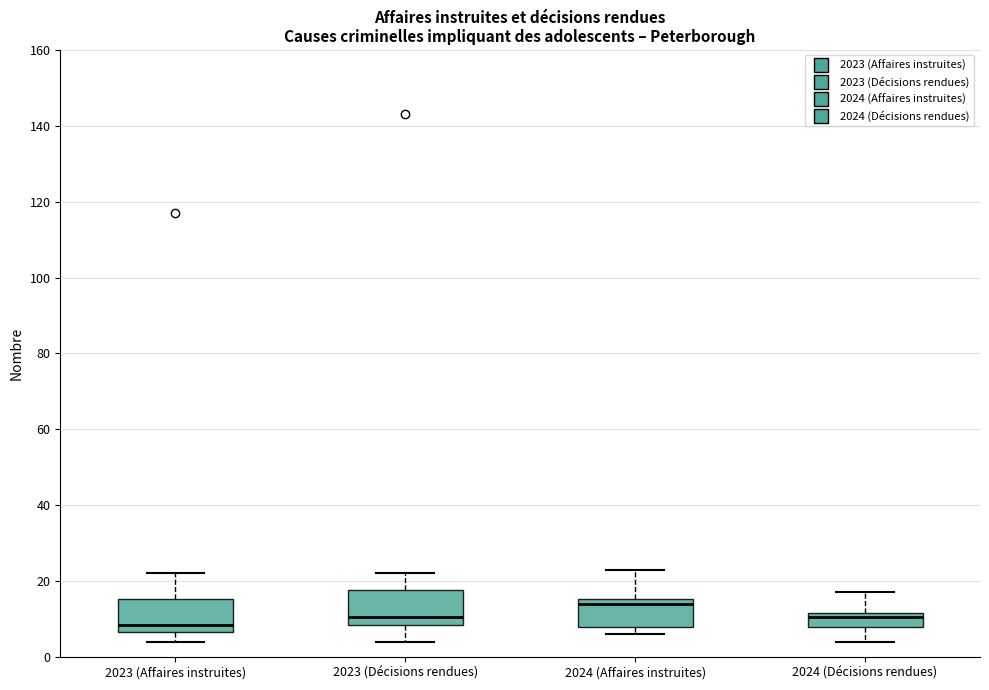

Which box has the lowest median line?

2023 (Affaires instruites)